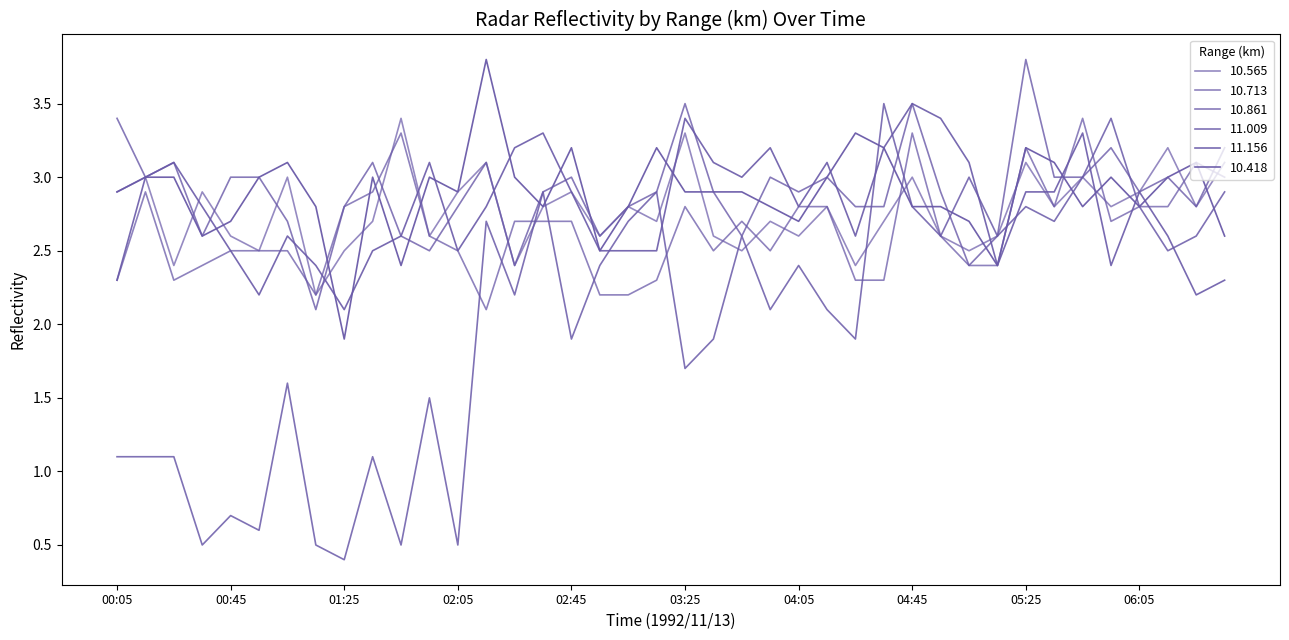

Reading left to right, what are all the values shown in this chart?

10.565: 00:05=2.9	00:15=3.0	00:25=2.4	00:35=2.9	00:45=2.6	00:55=2.5	01:05=3.0	01:15=2.2	01:25=2.5	01:35=2.7	01:45=3.4	01:55=2.6	02:05=2.9	02:15=3.1	02:25=2.4	02:35=2.8	02:45=2.9	02:55=2.6	03:05=2.8	03:15=2.7	03:25=3.3	03:35=2.6	03:45=2.5	03:55=2.7	04:05=2.6	04:15=2.8	04:25=2.4	04:35=2.7	04:45=3.0	04:55=2.6	05:05=2.5	05:15=2.6	05:25=3.1	05:35=2.8	05:45=3.0	05:55=2.8	06:05=2.9	06:15=3.2	06:25=2.8	06:35=3.1
10.713: 00:05=2.3	00:15=2.9	00:25=2.3	00:35=2.4	00:45=2.5	00:55=2.5	01:05=2.5	01:15=2.2	01:25=2.8	01:35=2.9	01:45=3.3	01:55=2.6	02:05=2.5	02:15=2.1	02:25=2.7	02:35=2.7	02:45=2.7	02:55=2.2	03:05=2.2	03:15=2.3	03:25=2.8	03:35=2.5	03:45=2.7	03:55=2.5	04:05=2.8	04:15=2.8	04:25=2.3	04:35=2.3	04:45=3.3	04:55=2.6	05:05=2.4	05:15=2.4	05:25=3.2	05:35=2.8	05:45=3.4	05:55=2.7	06:05=2.8	06:15=2.8	06:25=3.1	06:35=3.0
10.861: 00:05=3.4	00:15=3.0	00:25=3.1	00:35=2.6	00:45=3.0	00:55=3.0	01:05=2.7	01:15=2.1	01:25=2.8	01:35=3.1	01:45=2.6	01:55=2.5	02:05=2.8	02:15=3.1	02:25=2.4	02:35=2.9	02:45=3.0	02:55=2.6	03:05=2.8	03:15=2.9	03:25=3.5	03:35=2.9	03:45=2.6	03:55=3.0	04:05=2.9	04:15=3.0	04:25=2.8	04:35=2.8	04:45=3.5	04:55=2.9	05:05=2.4	05:15=2.6	05:25=3.8	05:35=3.0	05:45=3.0	05:55=3.2	06:05=2.9	06:15=3.0	06:25=2.8	06:35=3.2
11.009: 00:05=1.1	00:15=1.1	00:25=1.1	00:35=0.5	00:45=0.7	00:55=0.6	01:05=1.6	01:15=0.5	01:25=0.4	01:35=1.1	01:45=0.5	01:55=1.5	02:05=0.5	02:15=2.7	02:25=2.2	02:35=2.9	02:45=1.9	02:55=2.4	03:05=2.7	03:15=2.9	03:25=1.7	03:35=1.9	03:45=2.6	03:55=2.1	04:05=2.4	04:15=2.1	04:25=1.9	04:35=3.5	04:45=2.8	04:55=2.6	05:05=3.0	05:15=2.6	05:25=2.8	05:35=2.7	05:45=3.0	05:55=3.4	06:05=2.8	06:15=2.5	06:25=2.6	06:35=2.9
11.156: 00:05=2.3	00:15=3.0	00:25=3.1	00:35=2.8	00:45=2.5	00:55=2.2	01:05=2.6	01:15=2.4	01:25=2.1	01:35=2.5	01:45=2.6	01:55=3.1	02:05=2.5	02:15=2.8	02:25=3.2	02:35=3.3	02:45=2.9	02:55=2.5	03:05=2.5	03:15=2.5	03:25=3.4	03:35=3.1	03:45=3.0	03:55=3.2	04:05=2.8	04:15=3.1	04:25=2.6	04:35=3.2	04:45=3.5	04:55=3.4	05:05=3.1	05:15=2.4	05:25=2.9	05:35=2.9	05:45=3.3	05:55=2.4	06:05=2.9	06:15=2.6	06:25=2.2	06:35=2.3
10.418: 00:05=2.9	00:15=3.0	00:25=3.0	00:35=2.6	00:45=2.7	00:55=3.0	01:05=3.1	01:15=2.8	01:25=1.9	01:35=3.0	01:45=2.4	01:55=3.0	02:05=2.9	02:15=3.8	02:25=3.0	02:35=2.8	02:45=3.2	02:55=2.5	03:05=2.8	03:15=3.2	03:25=2.9	03:35=2.9	03:45=2.9	03:55=2.8	04:05=2.7	04:15=3.0	04:25=3.3	04:35=3.2	04:45=2.8	04:55=2.8	05:05=2.7	05:15=2.4	05:25=3.2	05:35=3.1	05:45=2.8	05:55=3.0	06:05=2.8	06:15=3.0	06:25=3.1	06:35=2.6